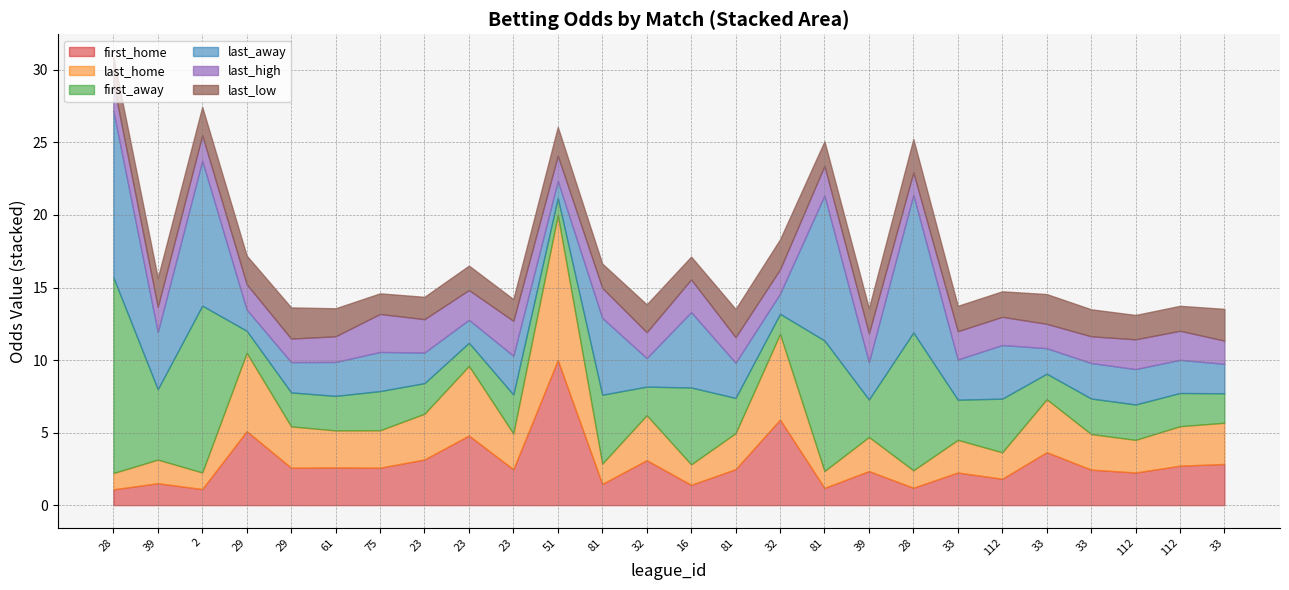

What value does the first_away series have at 81?

2.4